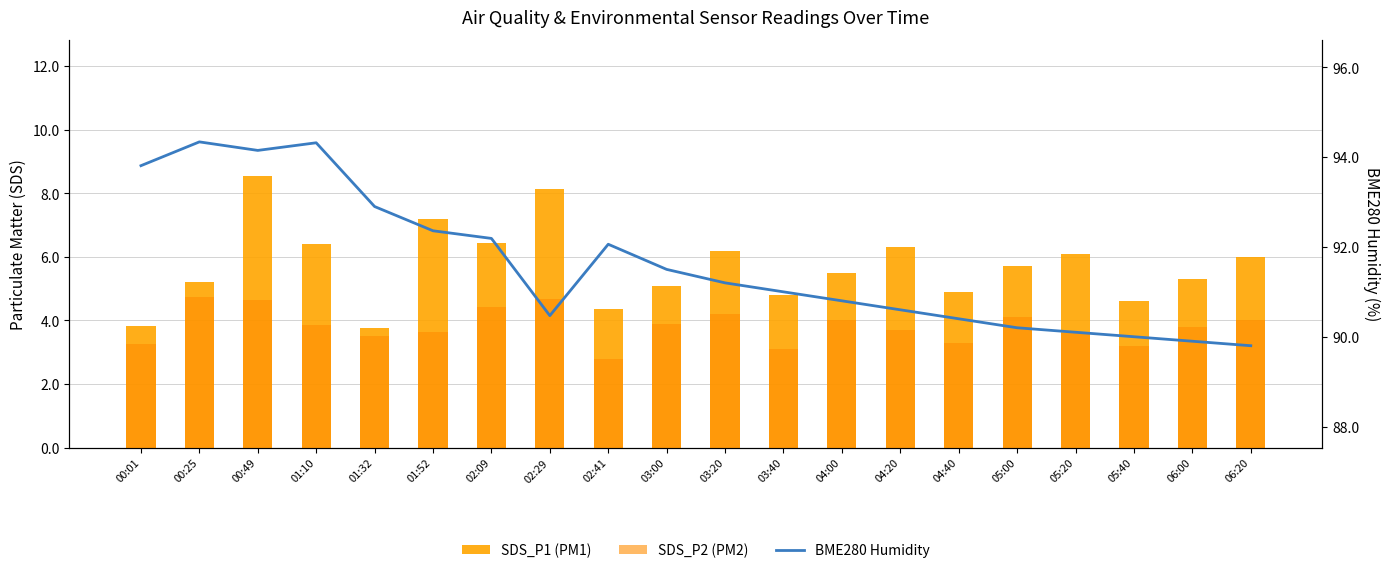

Rank the series at 03:00 from highest to lowest value.

BME280 Humidity, SDS_P1 (PM1), SDS_P2 (PM2)